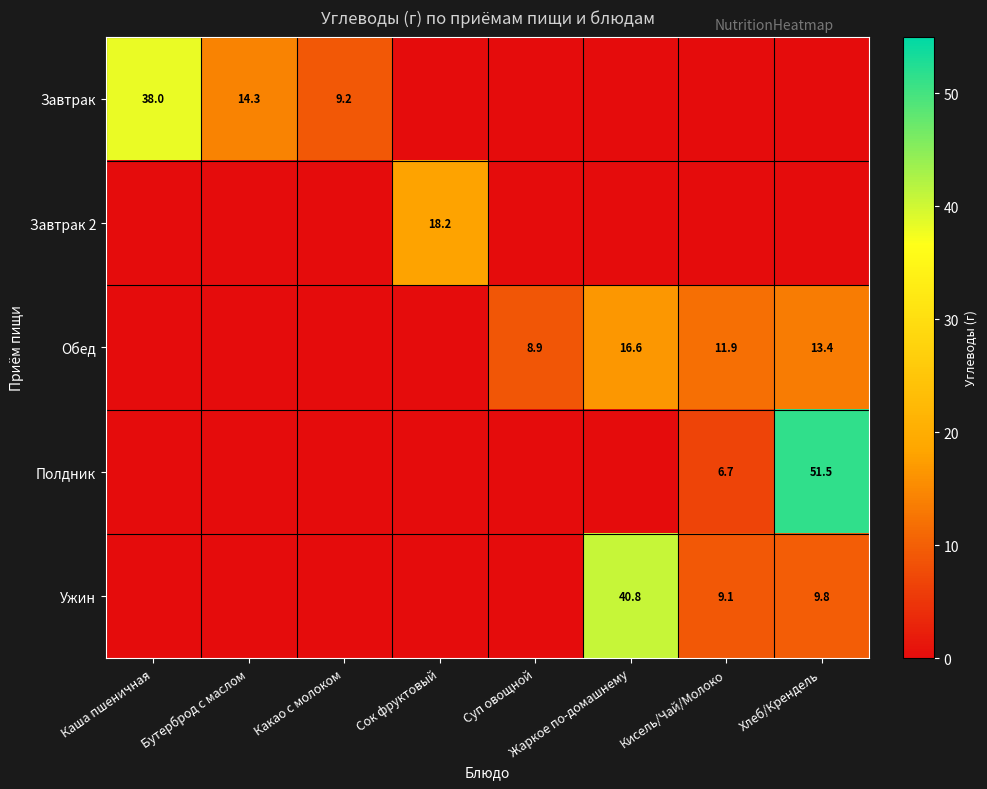

Is the value of Полдник at Хлеб/Крендель greater than the value of Ужин at Кисель/Чай/Молоко?

Yes